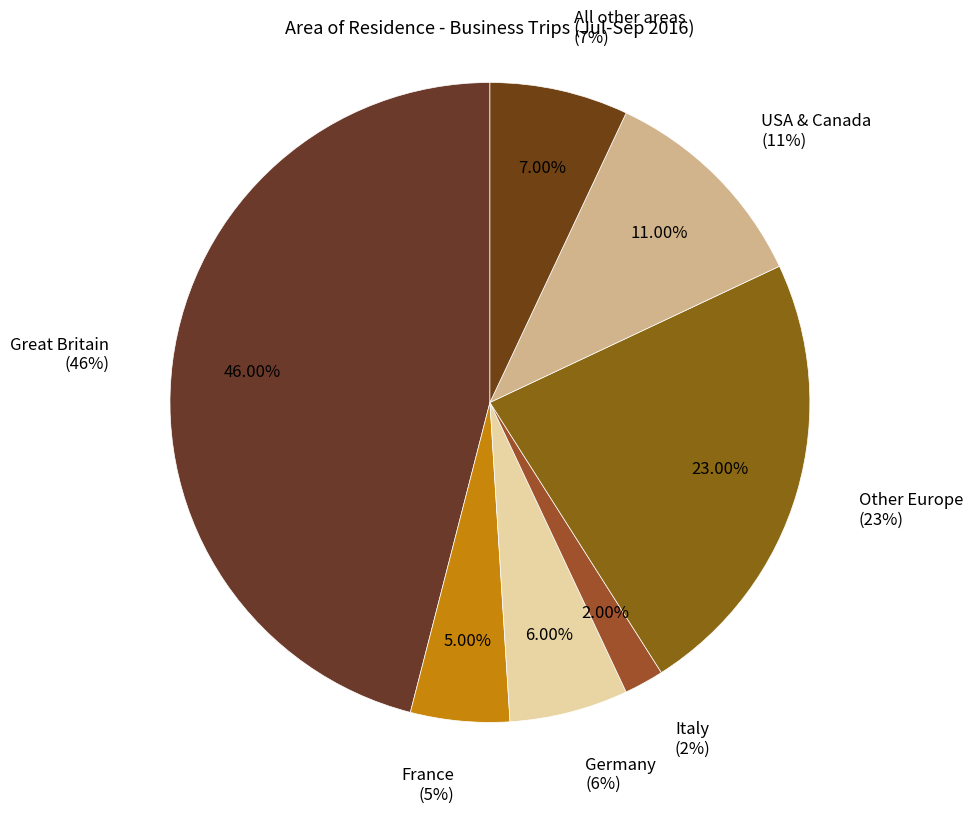

What percentage do USA & Canada and All other areas together represent?

18.0%